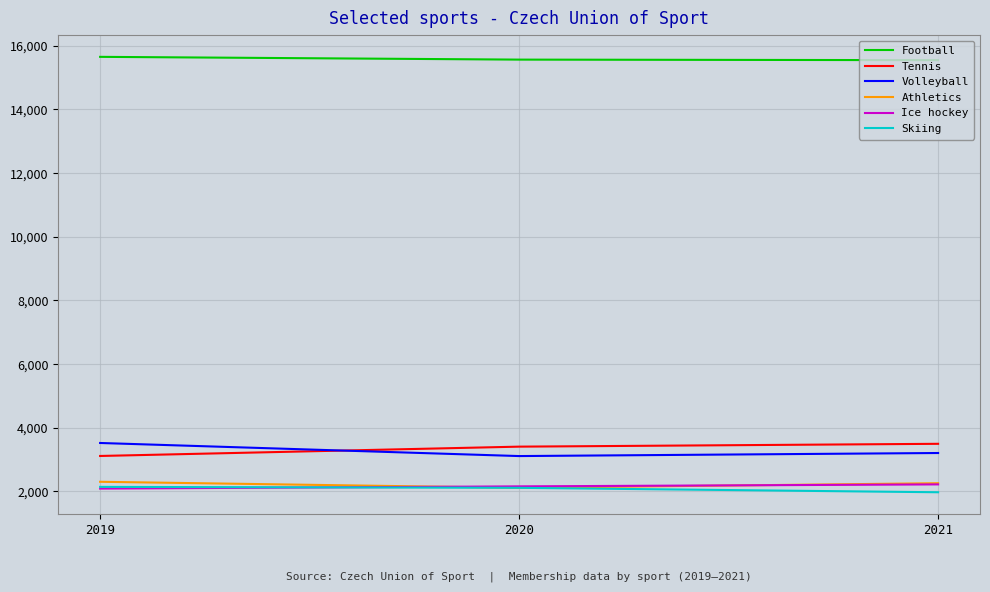

Is it true that Skiing equals 2114 at 2020?

True